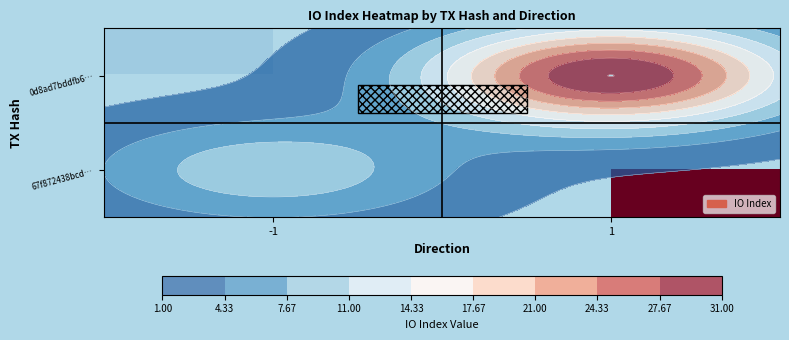

List the series in order of their peak value, lowest first.

0d8ad7bddfb6…, 67f872438bcd…